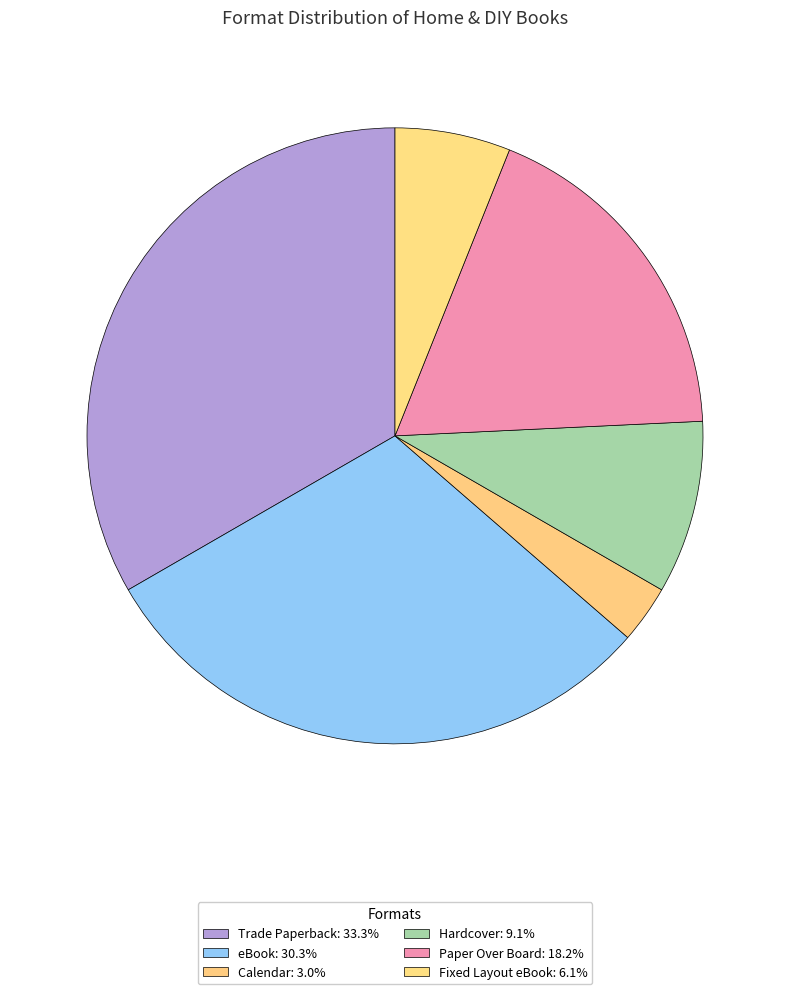

Which slice is the largest?

Trade Paperback